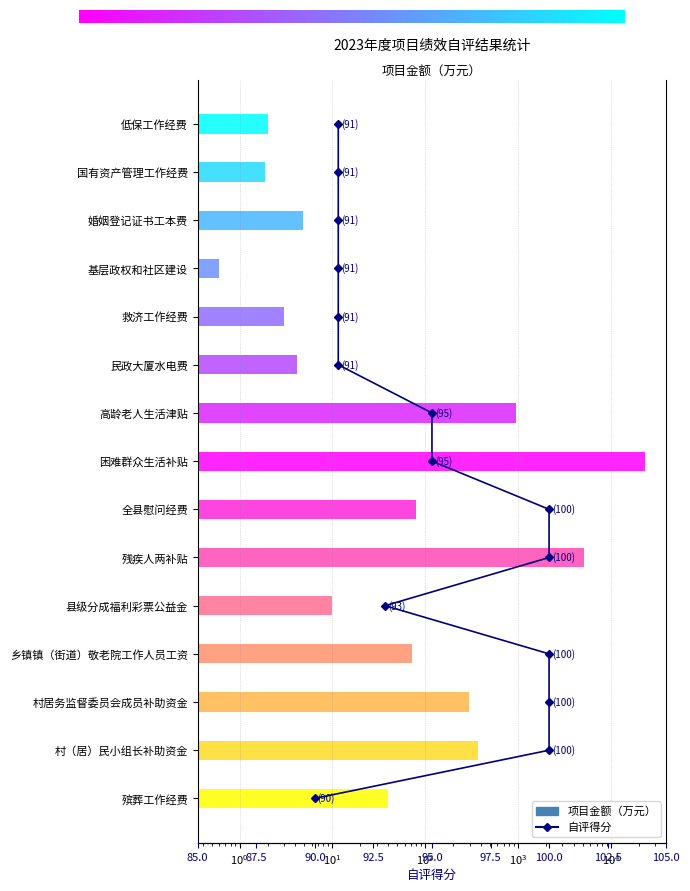

The value at 村（居）民小组长补助资金 is 374.0. True or false?

True